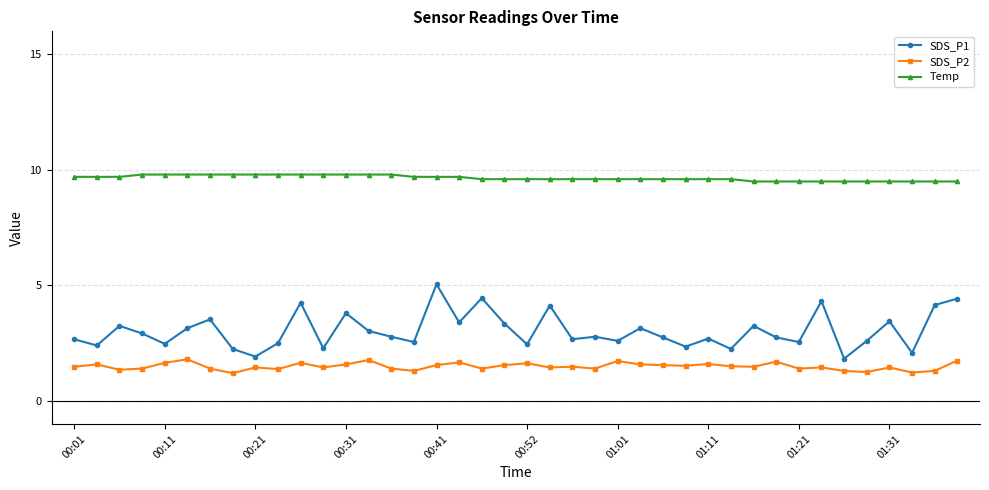

What are all the series names shown in the legend?

SDS_P1, SDS_P2, Temp